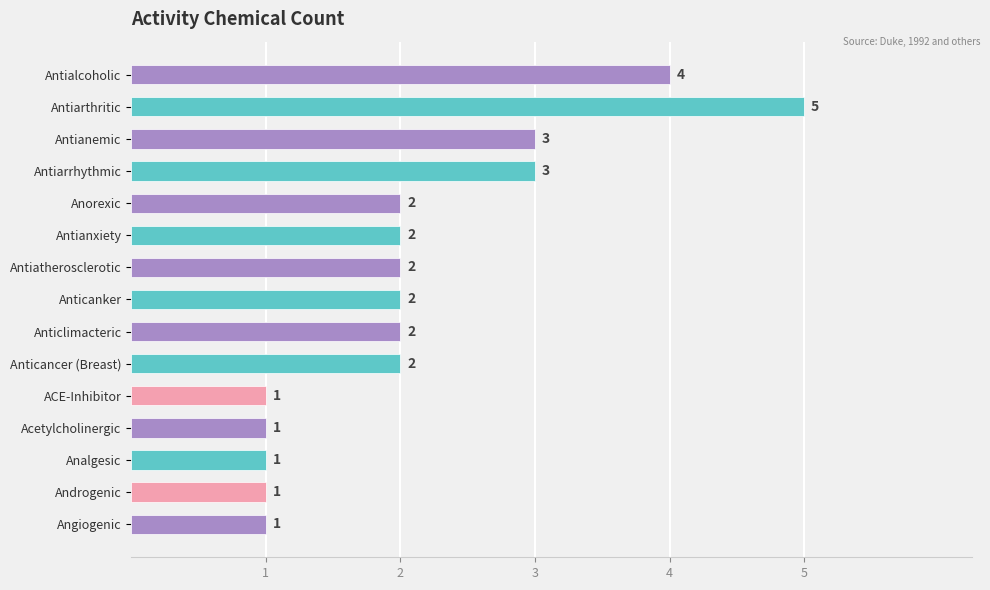

Are the bars horizontal?

Yes